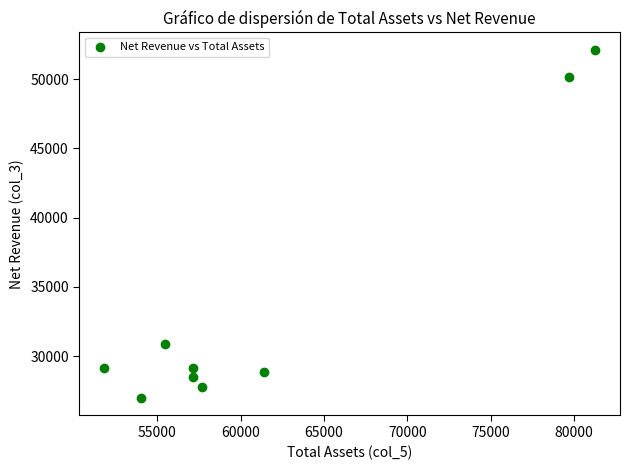

What is the range of Y values (max minus min)?

25125